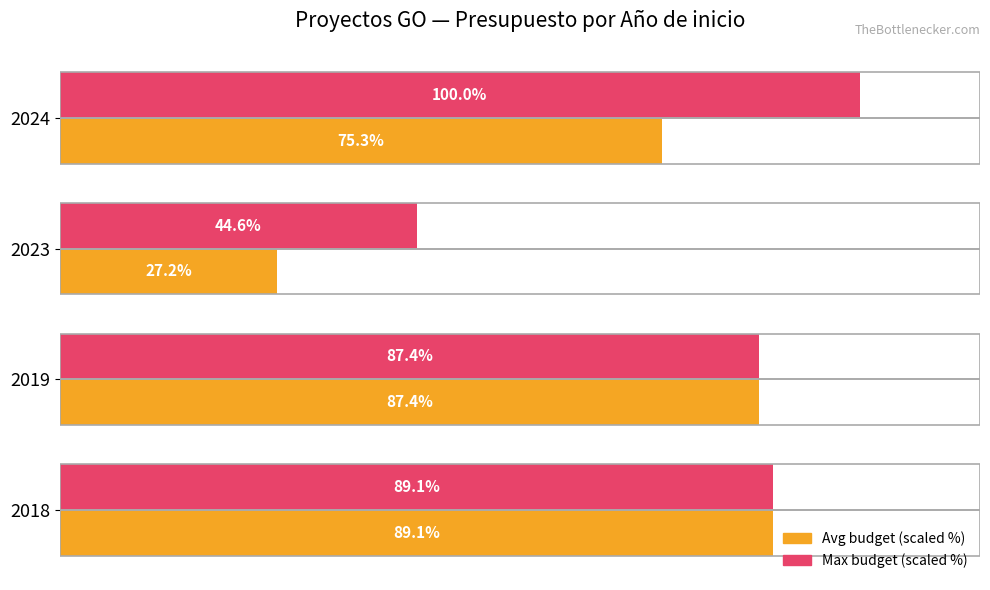

Rank the series by their maximum value, from highest to lowest.

Max budget (scaled %), Avg budget (scaled %)